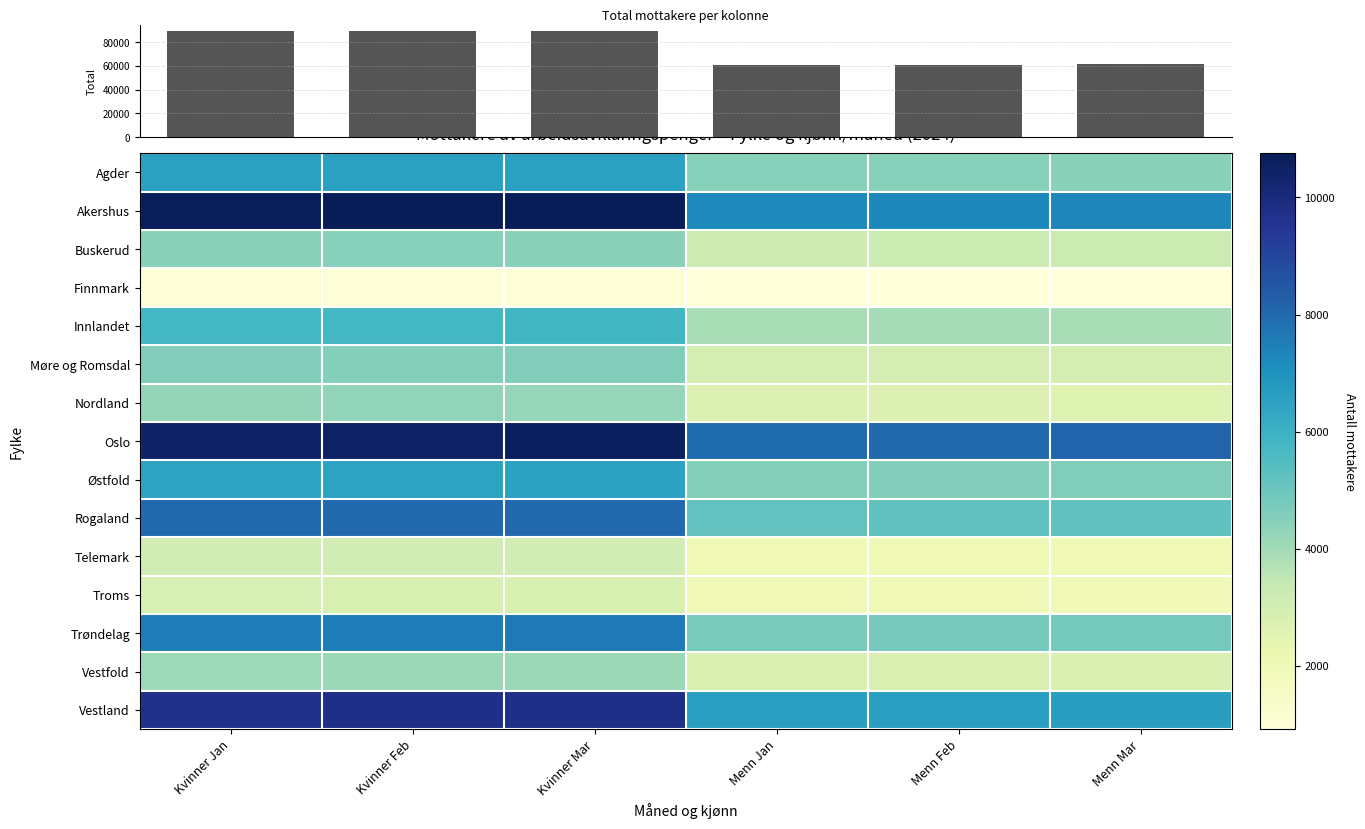

List the labels in order of Vestland value, largest first.

Kvinner Mar, Kvinner Feb, Kvinner Jan, Menn Mar, Menn Jan, Menn Feb